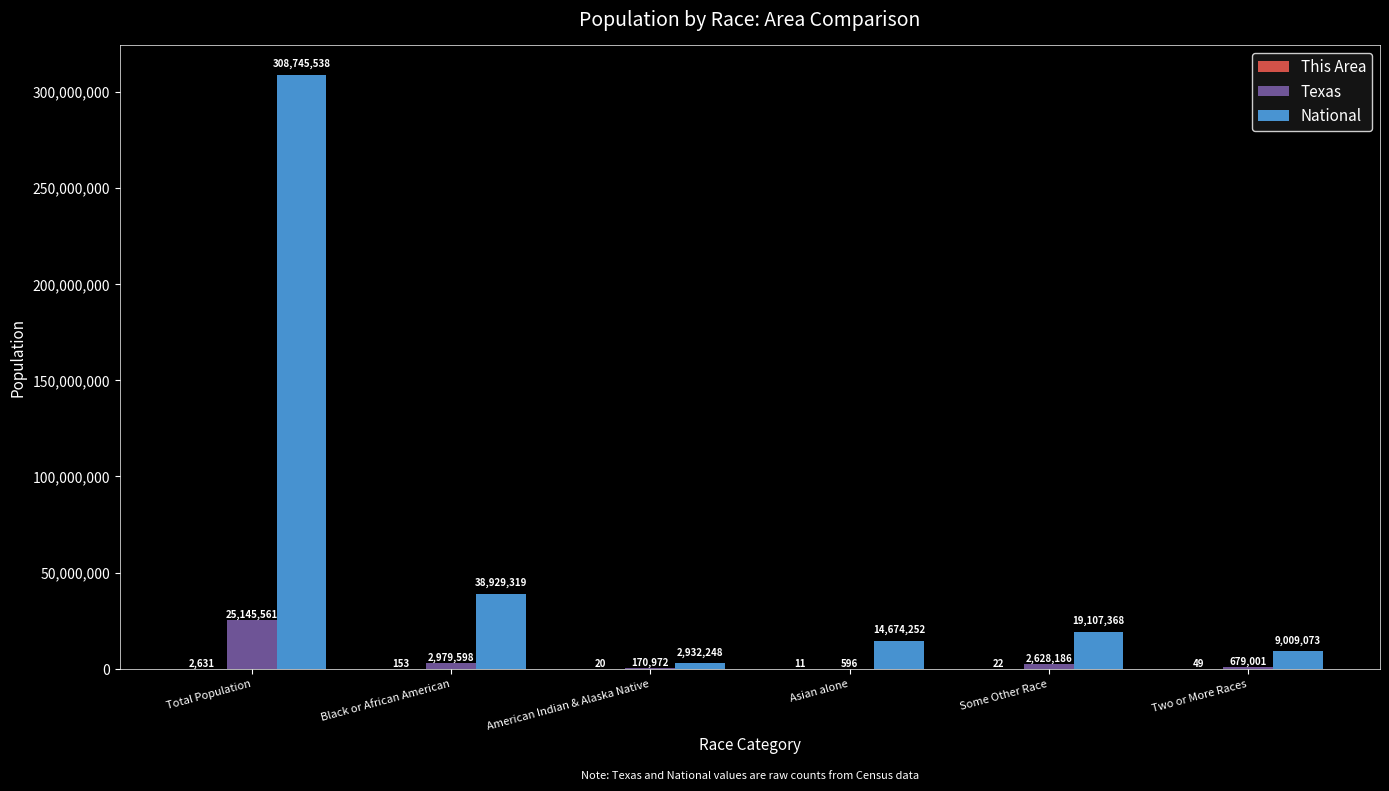

What is the sum of all Texas values?

31603914